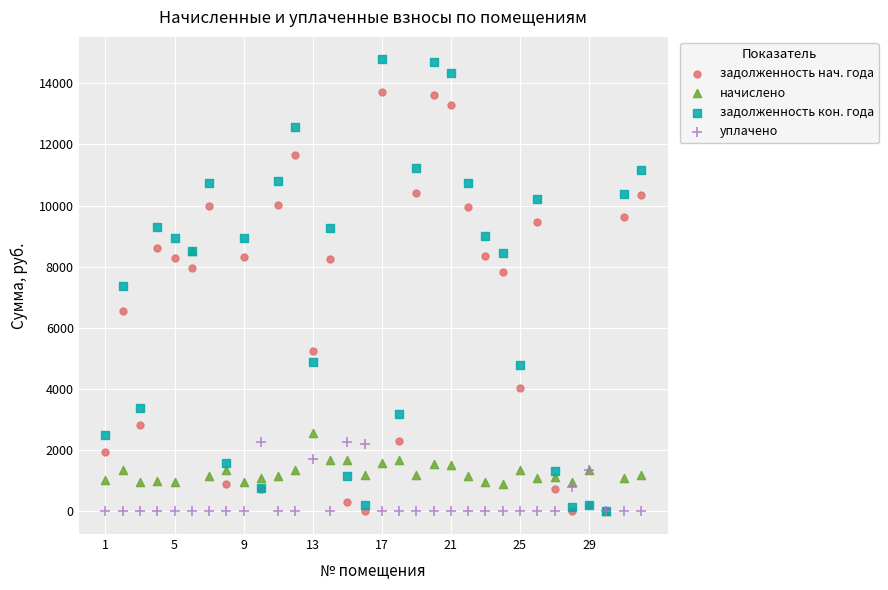

In the начислено series, what Y value is closest to 4254?

2572.6